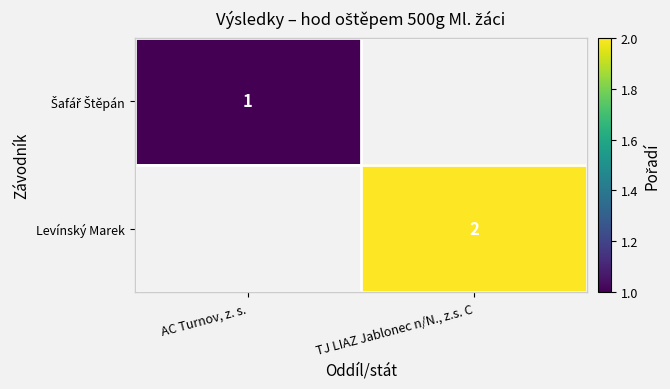

Which category has the highest value across all series?

TJ LIAZ Jablonec n/N., z.s. C